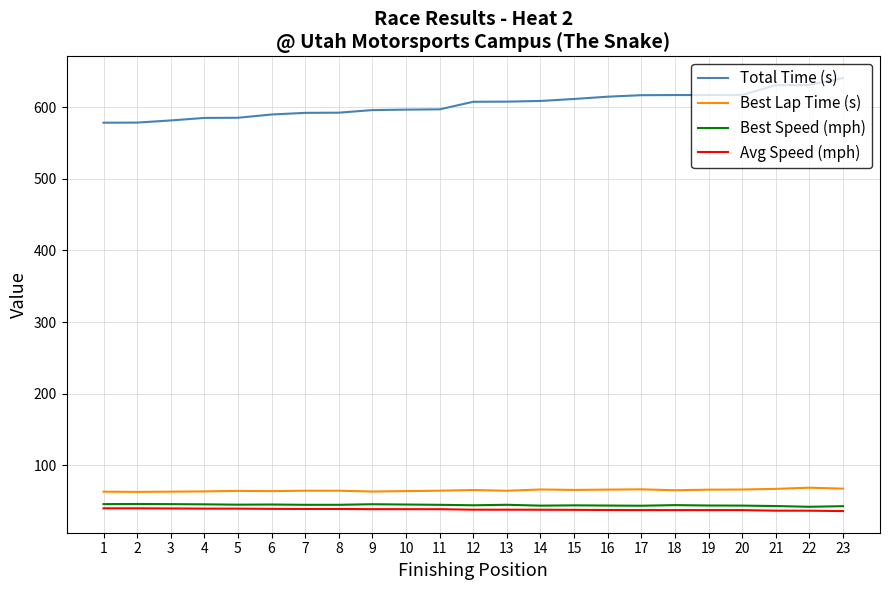

Which series has the largest range (max minus min)?

Total Time (s)